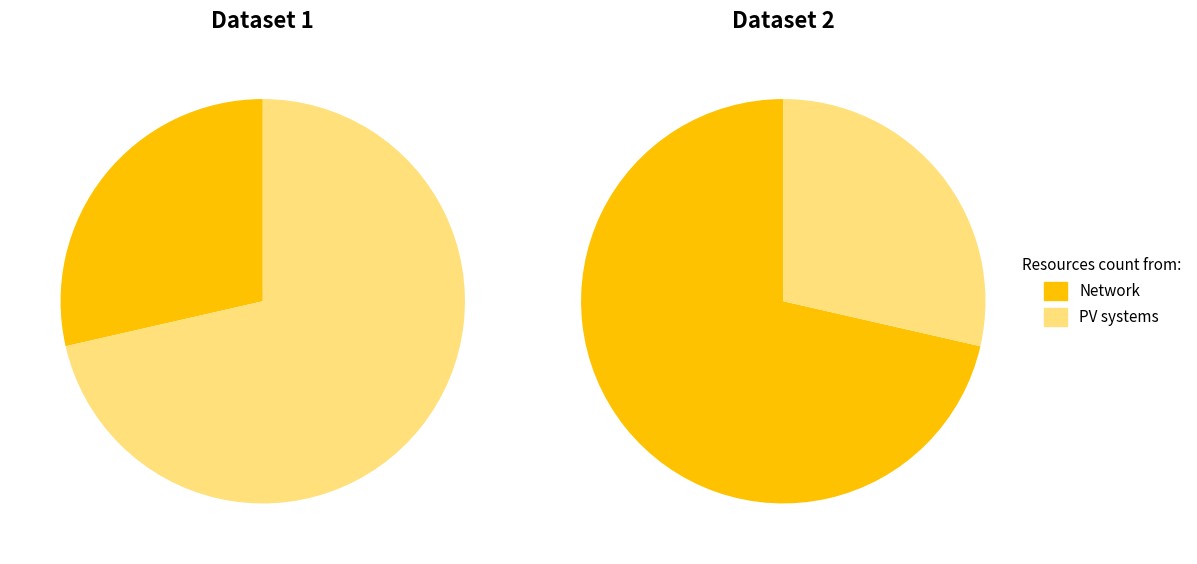

Count the number of slices in the pie.

2